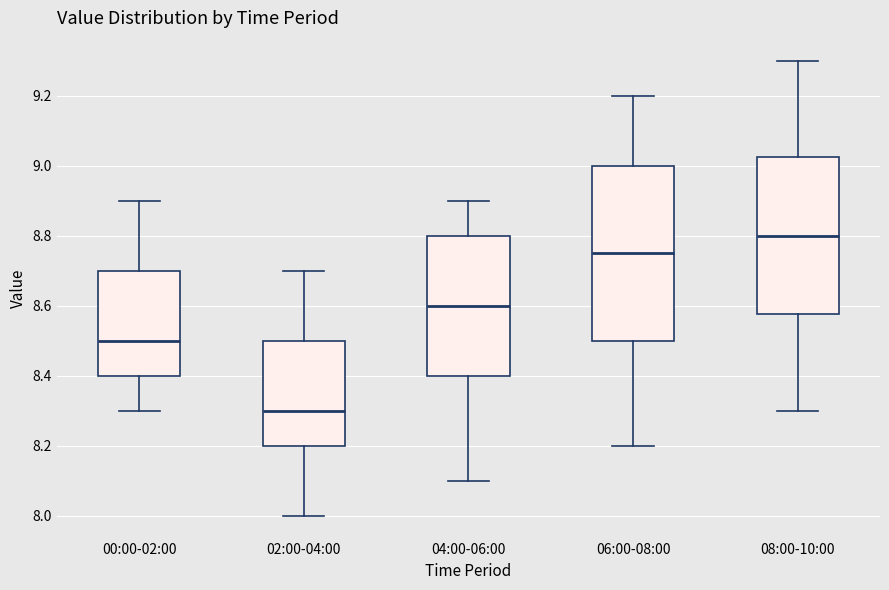

Which box's median line is the highest?

08:00-10:00